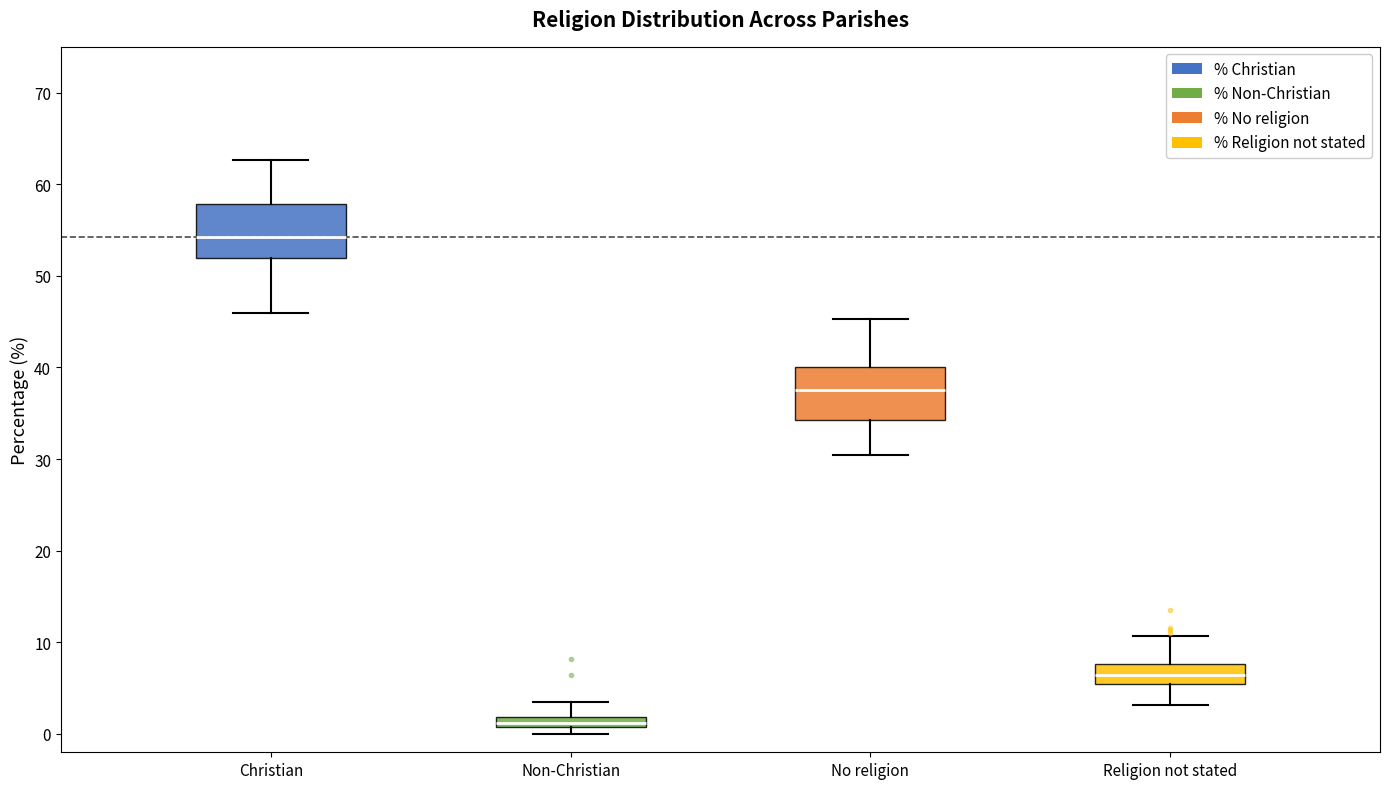

Where is the upper edge of the box for Religion not stated on the y-axis? The values are not printed on the chart, so give them approximately, as read against the axis.

8